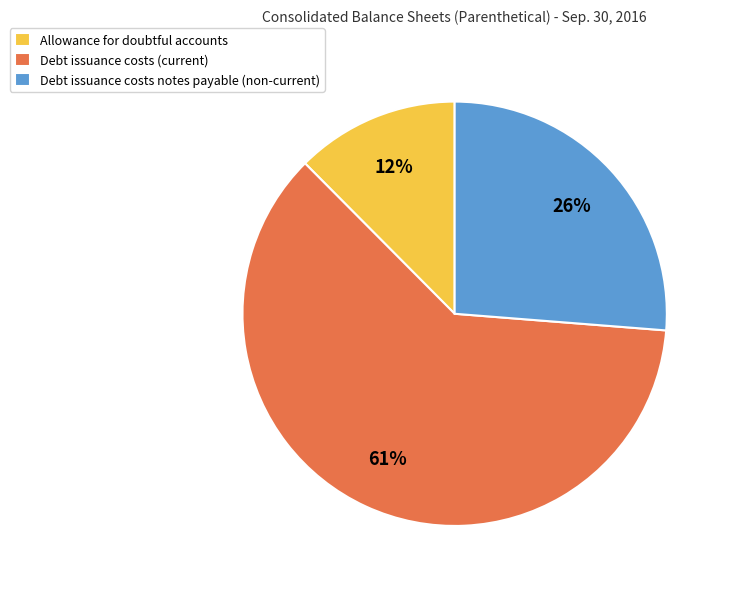

Rank the categories by value from highest to lowest.

Debt issuance costs (current), Debt issuance costs notes payable (non-current), Allowance for doubtful accounts